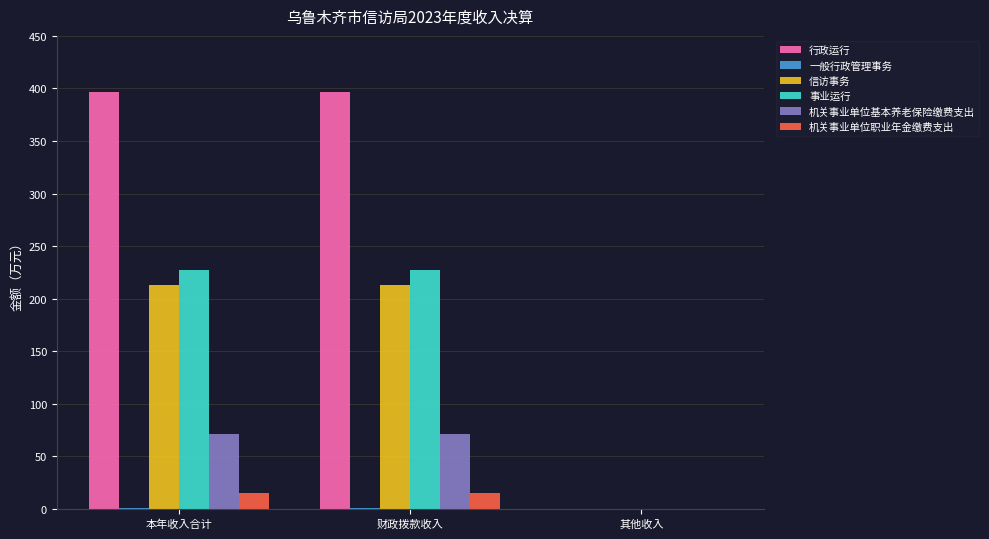

Is the value of 事业运行 at 本年收入合计 greater than the value of 信访事务 at 财政拨款收入?

Yes